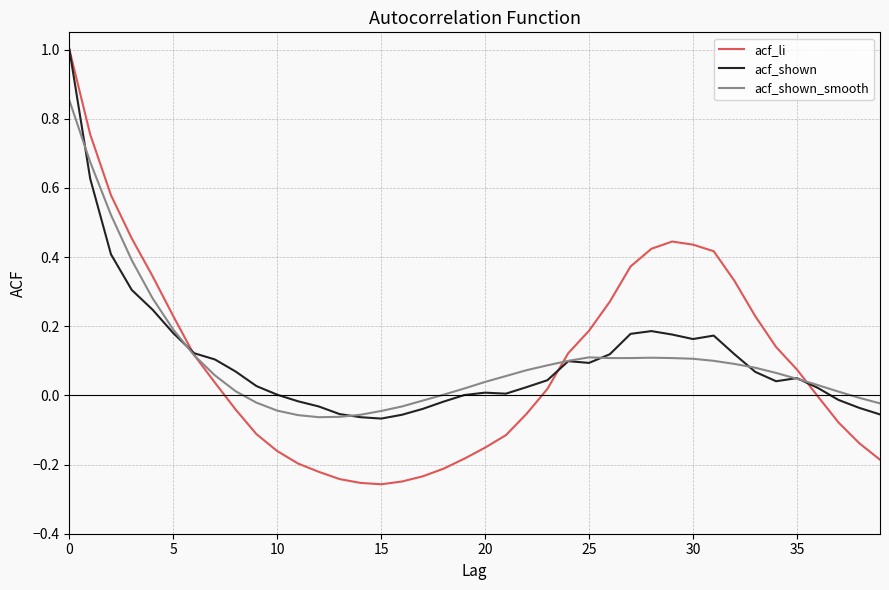

Which series has the widest spread of values?

acf_li